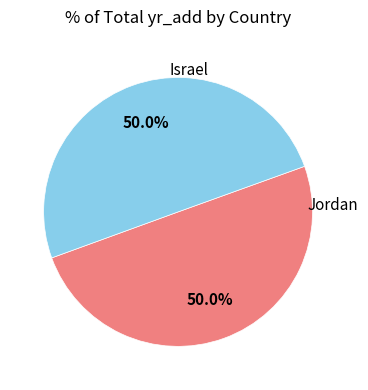

What percentage is the Israel slice, to the nearest percent?

50%